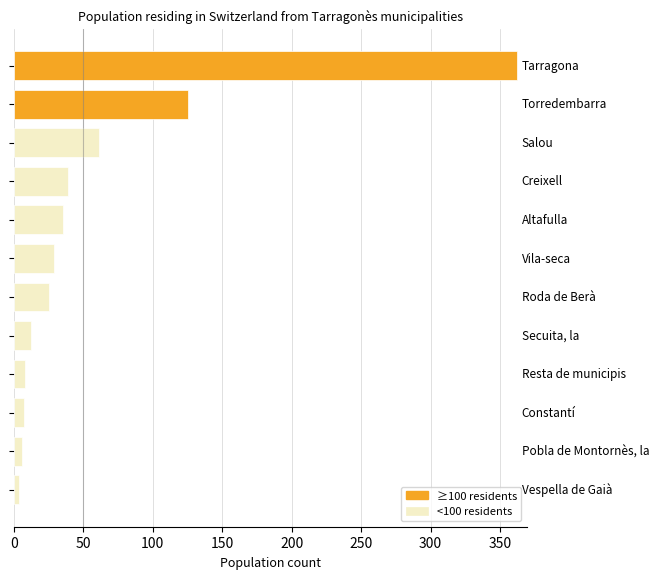

What is the sum of all values?

713